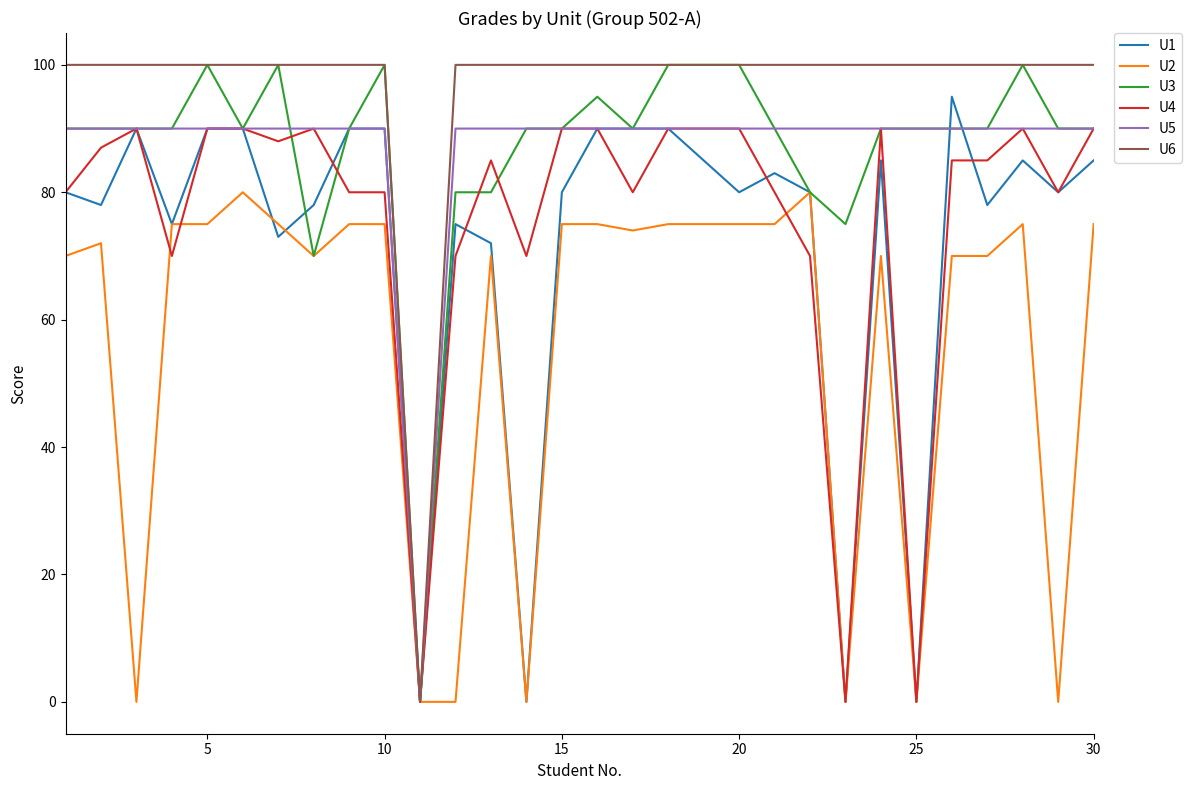

What is the maximum value for U5?

90